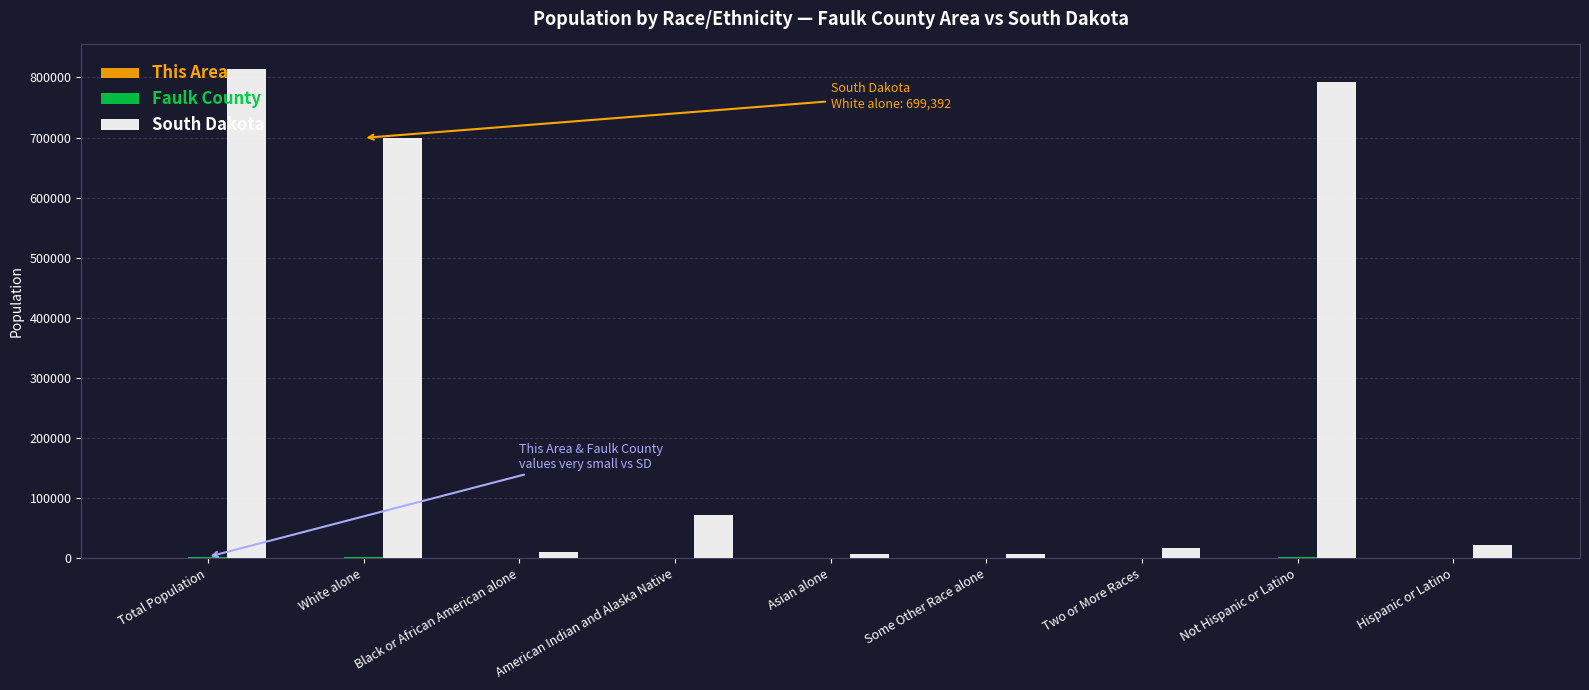

What is the maximum value shown in the chart?

814180